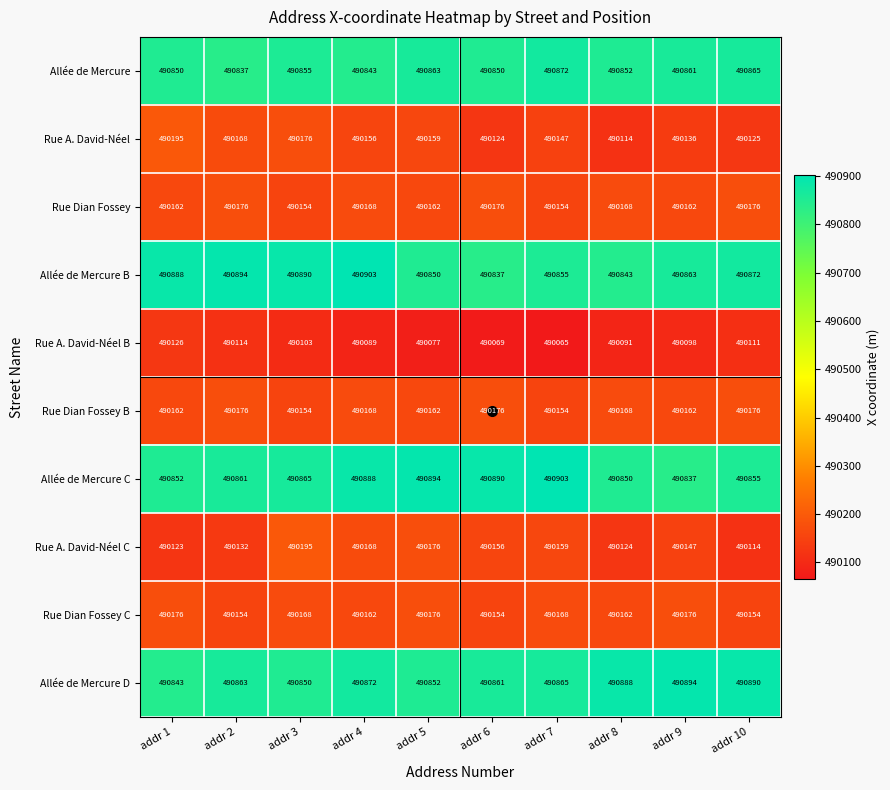

Which category has the lowest value in the Rue A. David-Néel B series?

addr 7